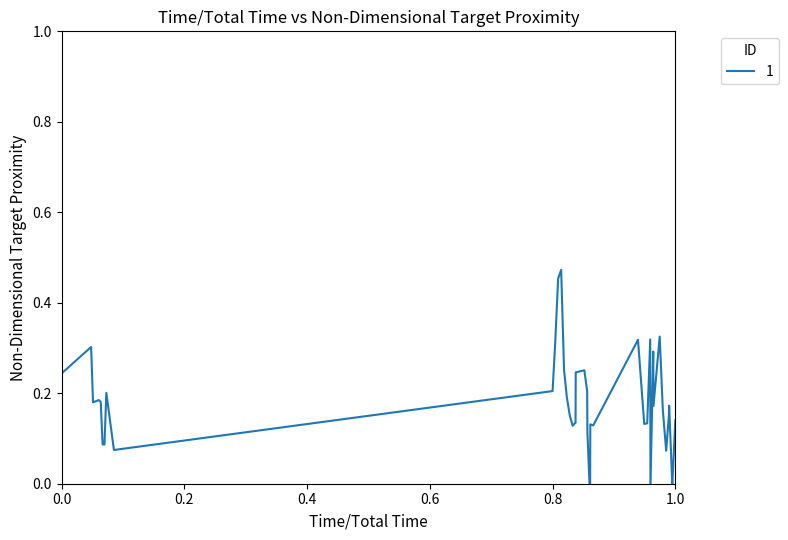

What is the average value?

0.2